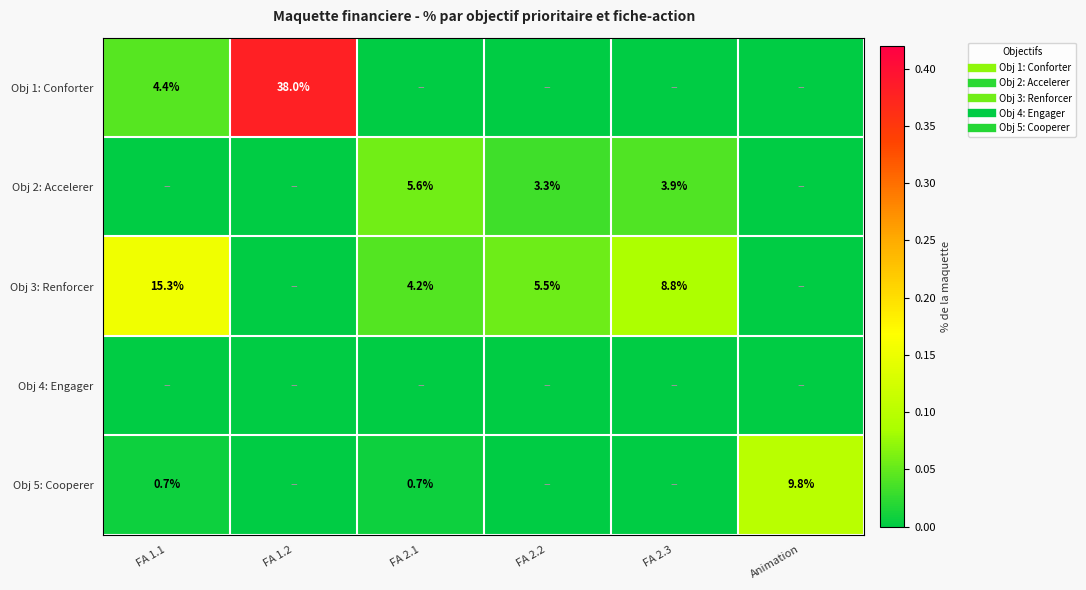

What is the total value across all series at FA 2.3?

0.1